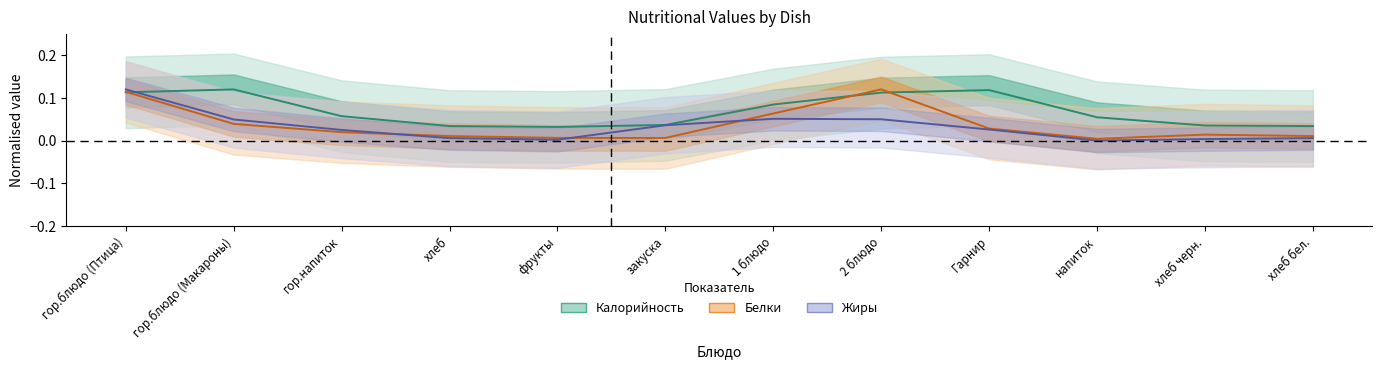

What is the sum of the Жиры values at хлеб бел. and 1 блюдо?

0.1